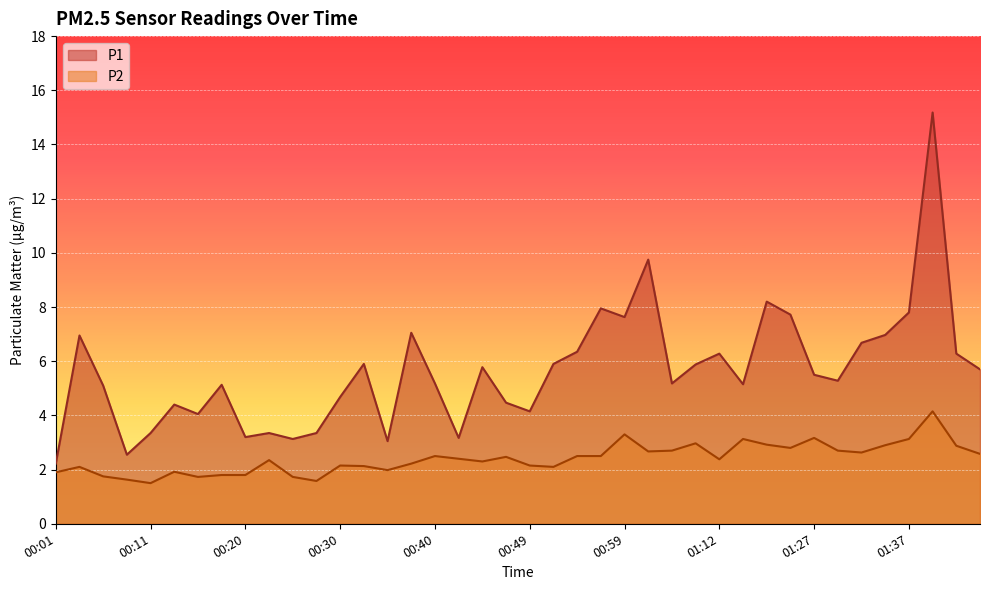

What is the approximate value of P1 at 01:12?

6.3